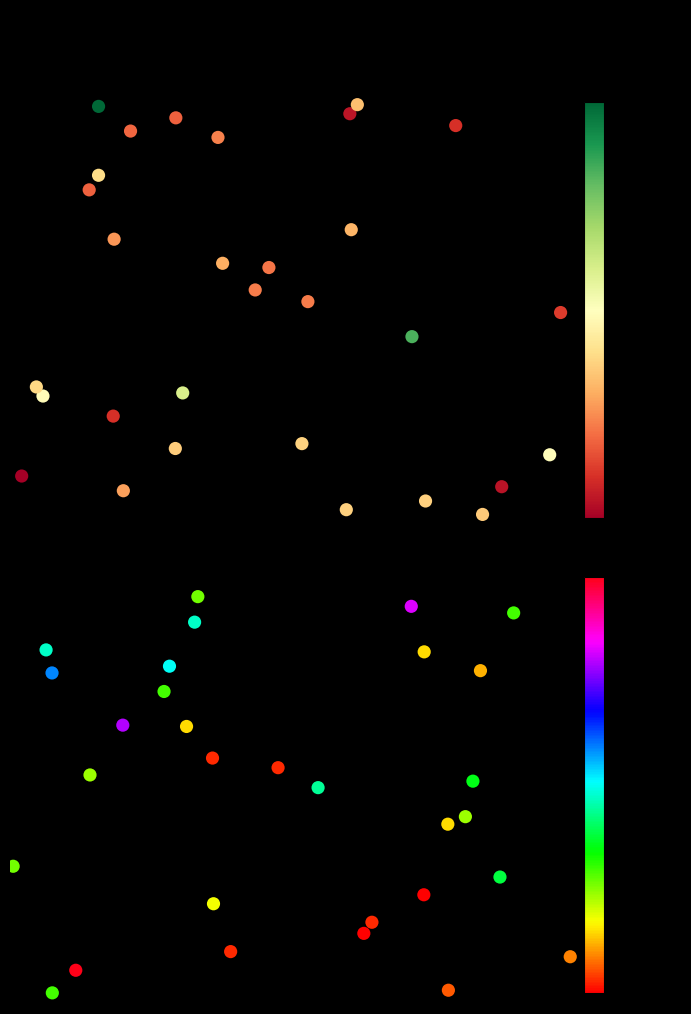

Is it true that ACCIDENTES PERSONALES equals 1.9 at 2?

False